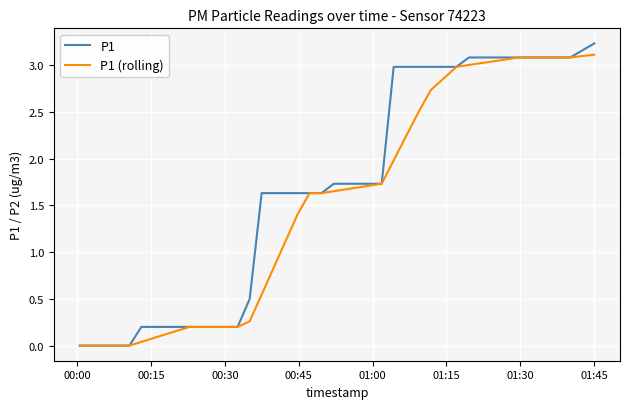

Rank the series by their average value, from highest to lowest.

P1, P1 (rolling)